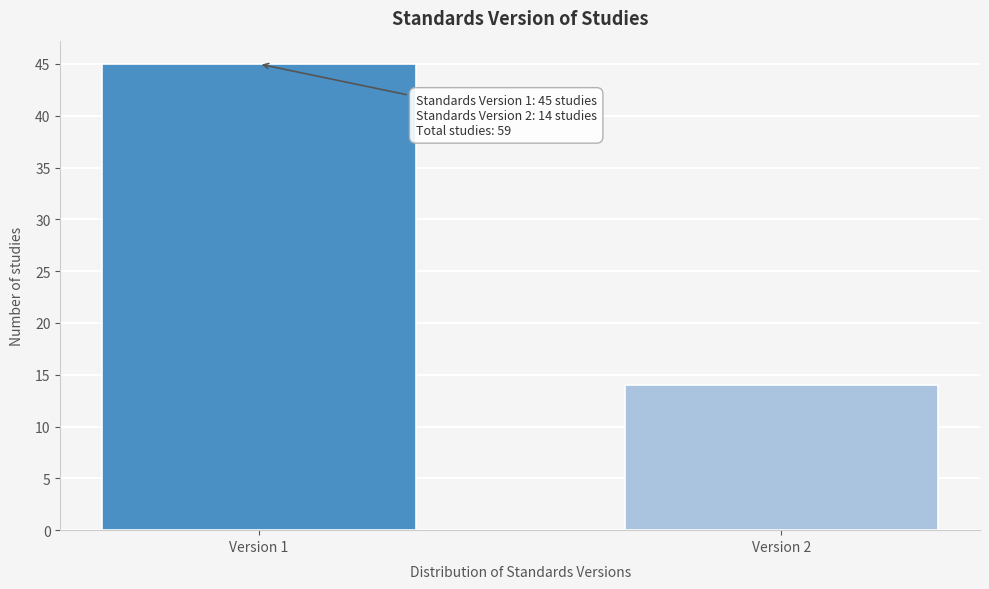

Reading left to right, what are all the values shown in this chart?

45	14